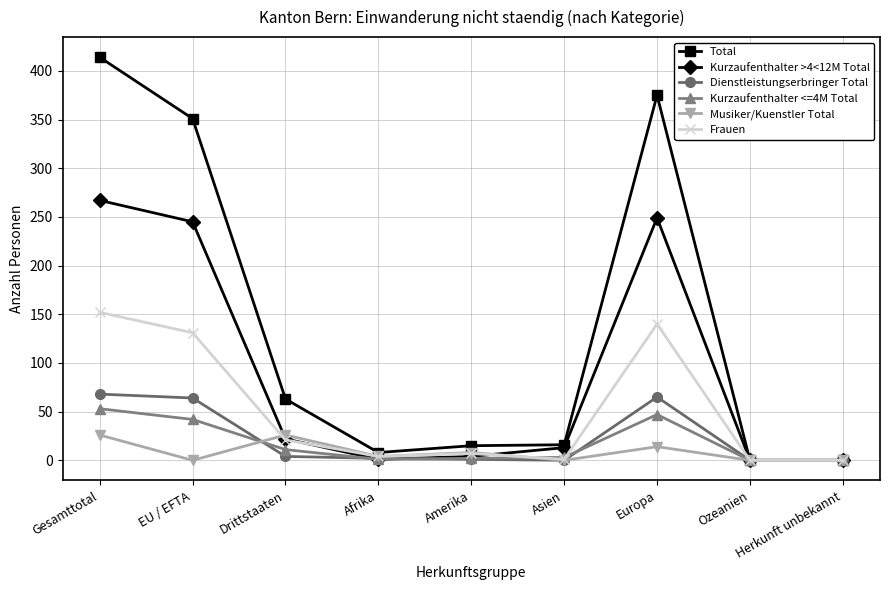

Which series changed the most between Drittstaaten and Amerika?

Total